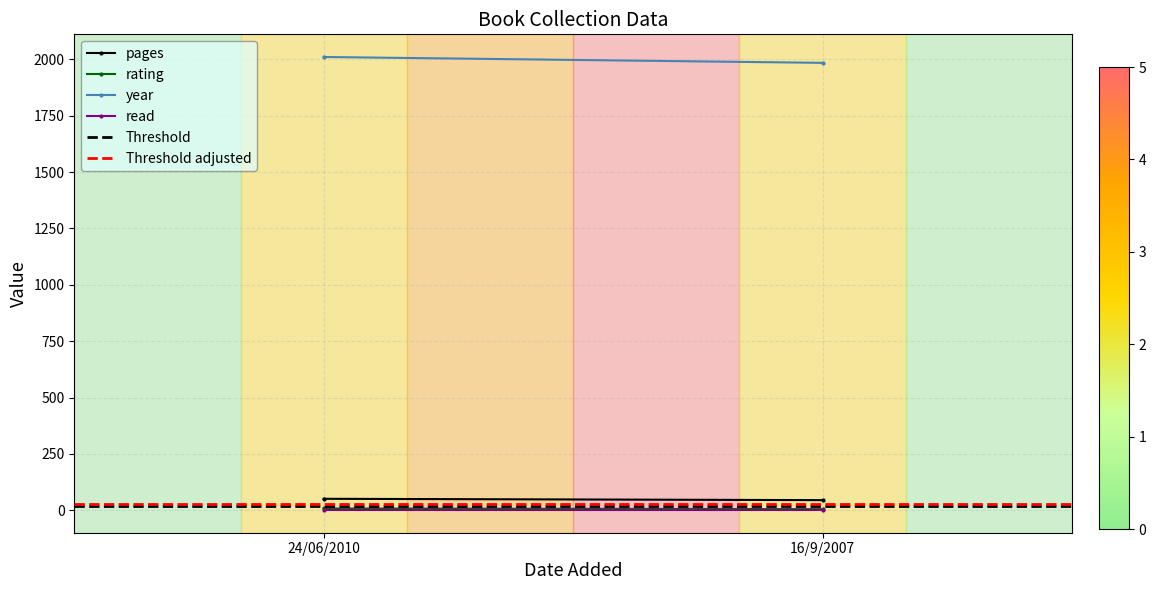

Which category has the lowest value in the rating series?

16/9/2007